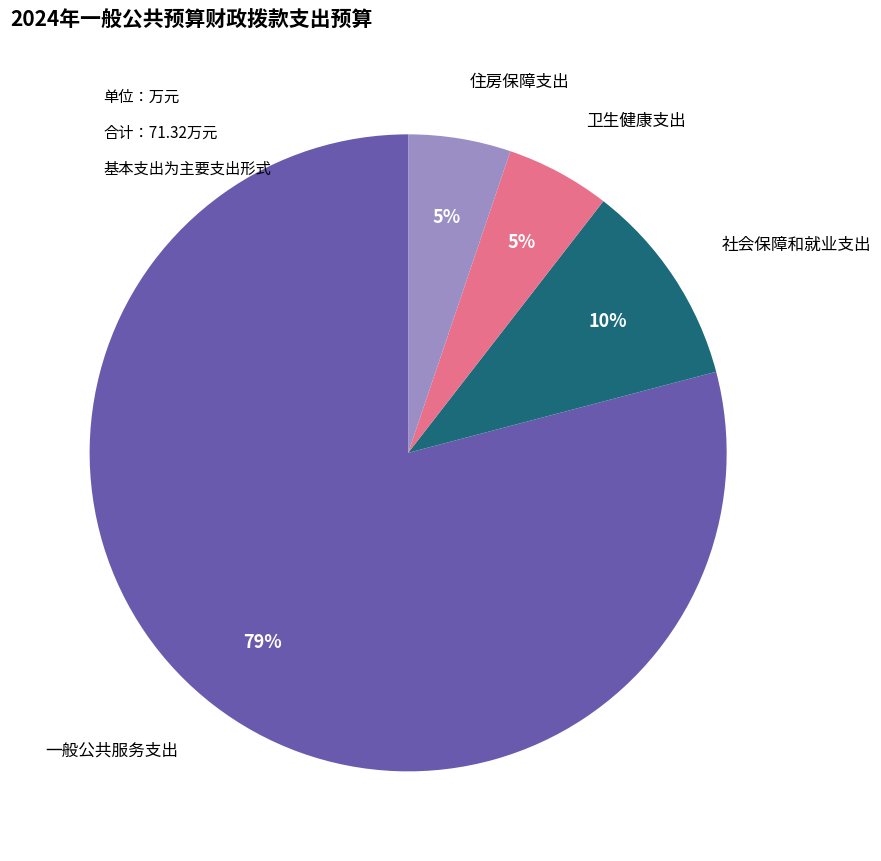

Is there a majority slice in this chart?

Yes